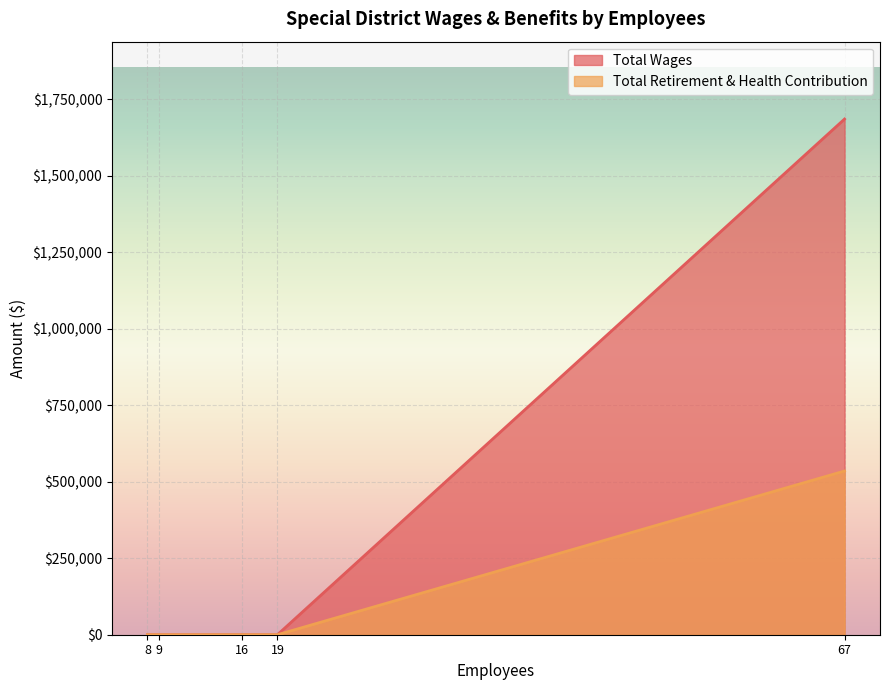

How many positive values does the Total Retirement & Health Contribution series have?

1